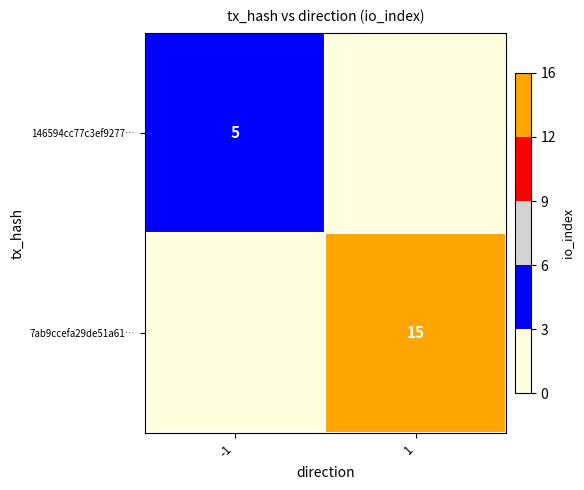

Count the number of data series in this chart.

2